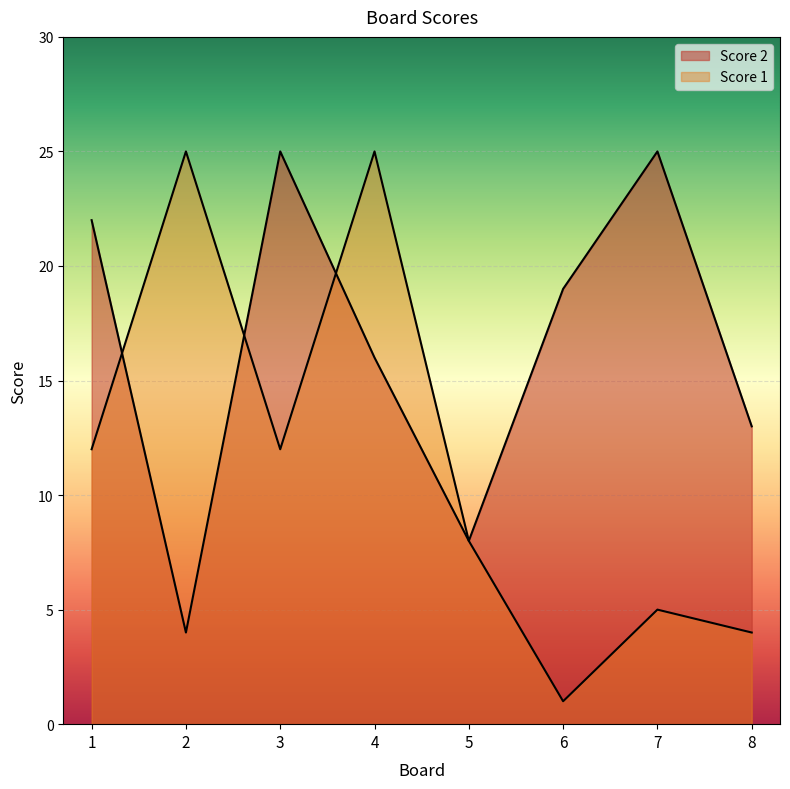

What are all the series names shown in the legend?

Score 2, Score 1